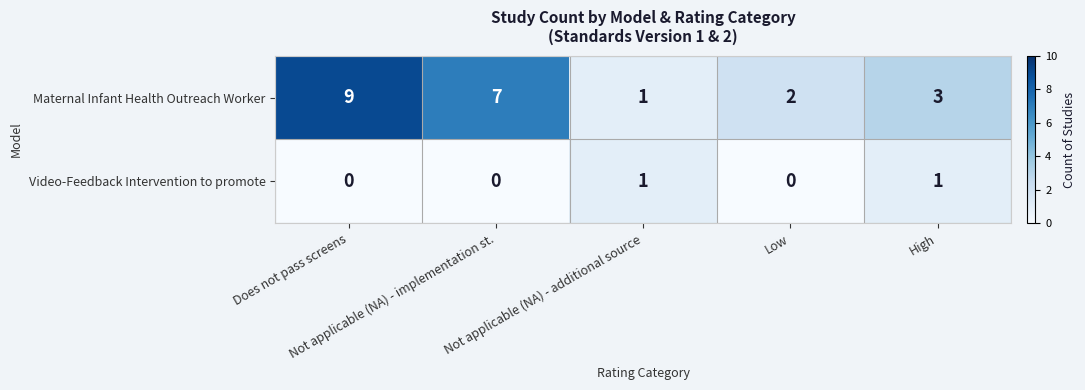

Count the Maternal Infant Health Outreach Worker values in the range 2 to 7.

3